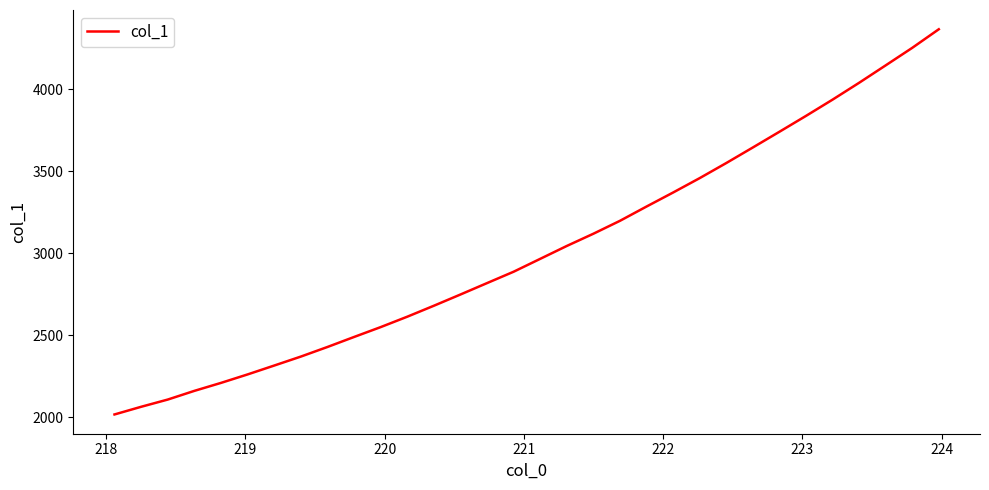

What is the maximum value shown in the chart?

4365.4